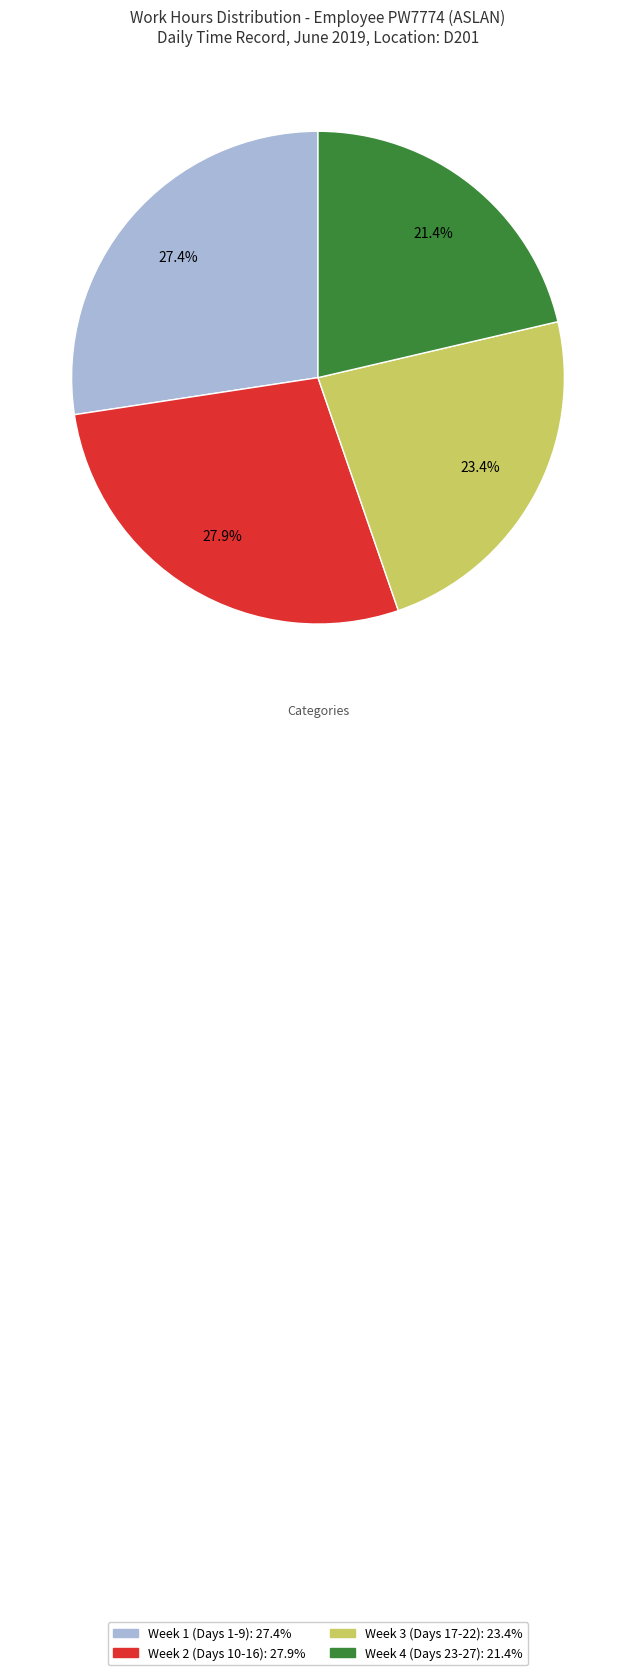

Does any single category account for the majority?

No